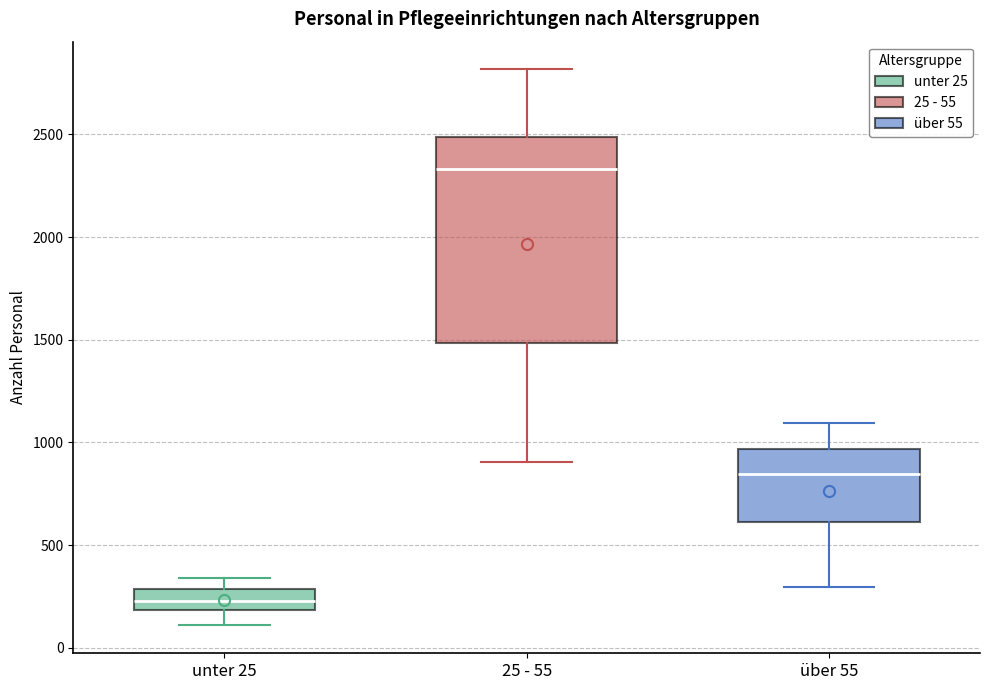

Comparing the boxes themselves (not the whiskers), which one is the tallest?

25 - 55